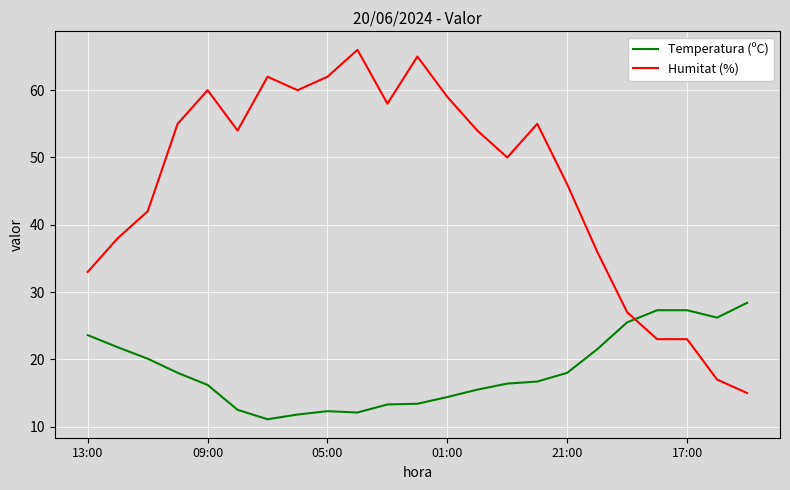

What is the highest value of the Temperatura (ºC) series?

28.4